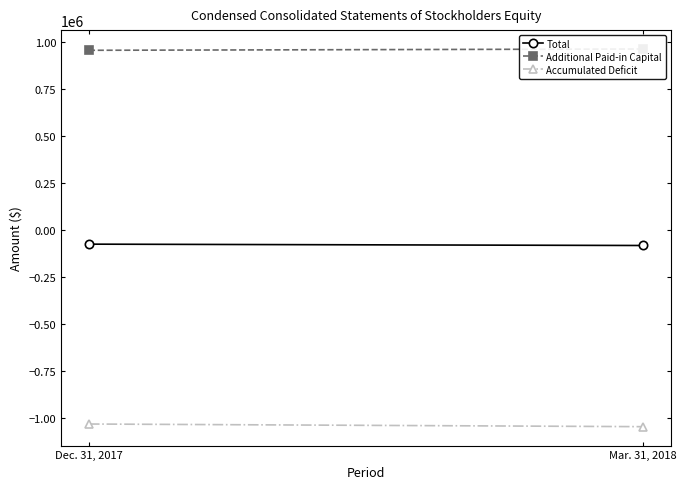

Where is Accumulated Deficit nearest to the value -1038900?

Dec. 31, 2017